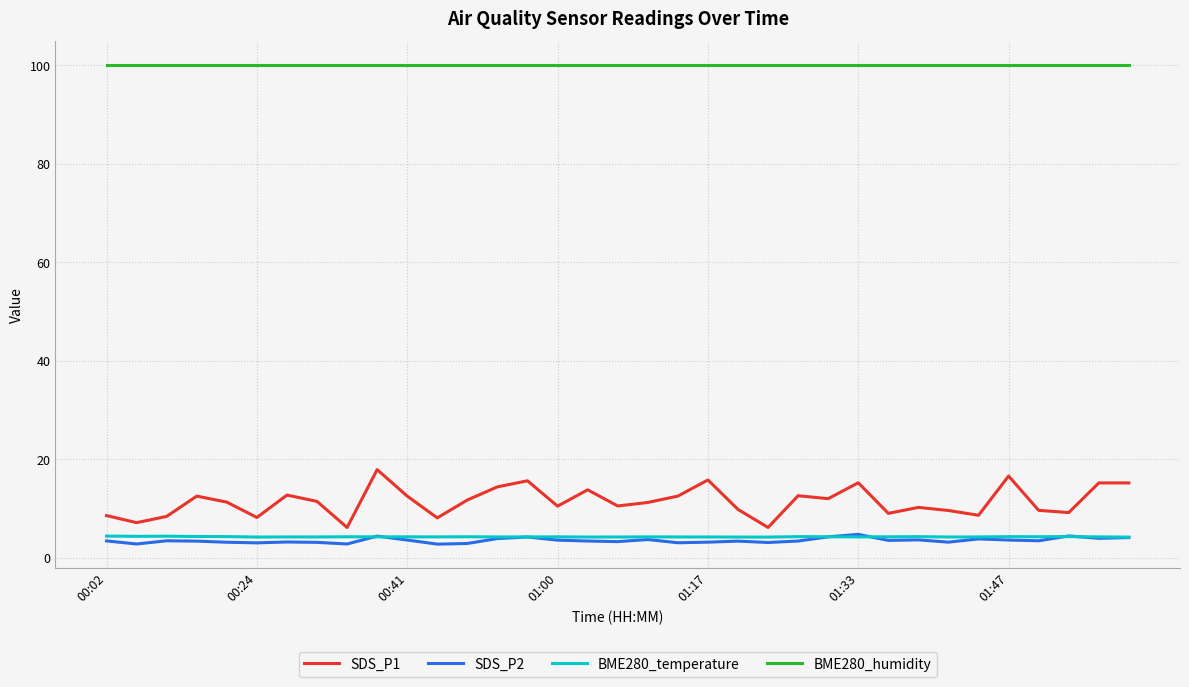

What is the minimum value shown in the chart?

2.8